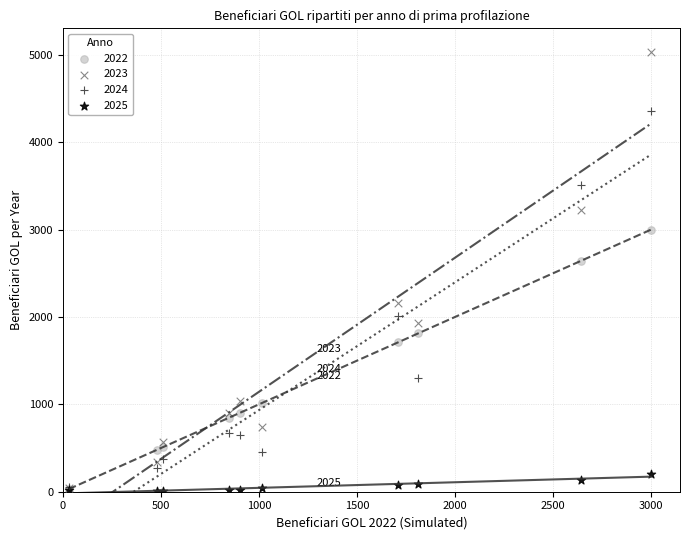

What are all the series names shown in the legend?

2022, 2023, 2024, 2025